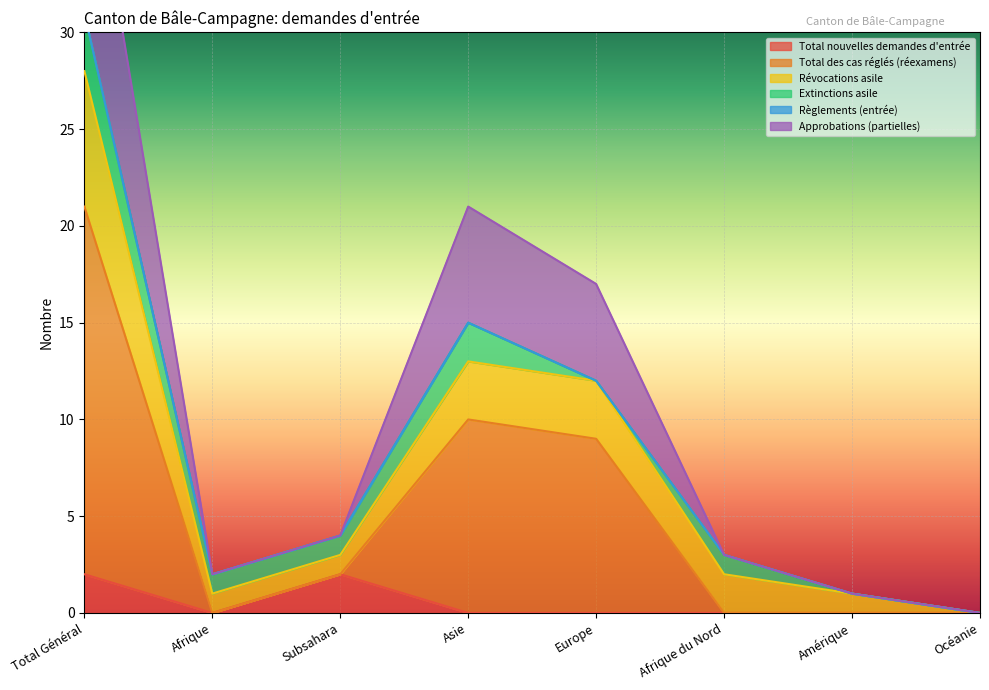

Which has a higher value, Europe or Amérique?

Europe